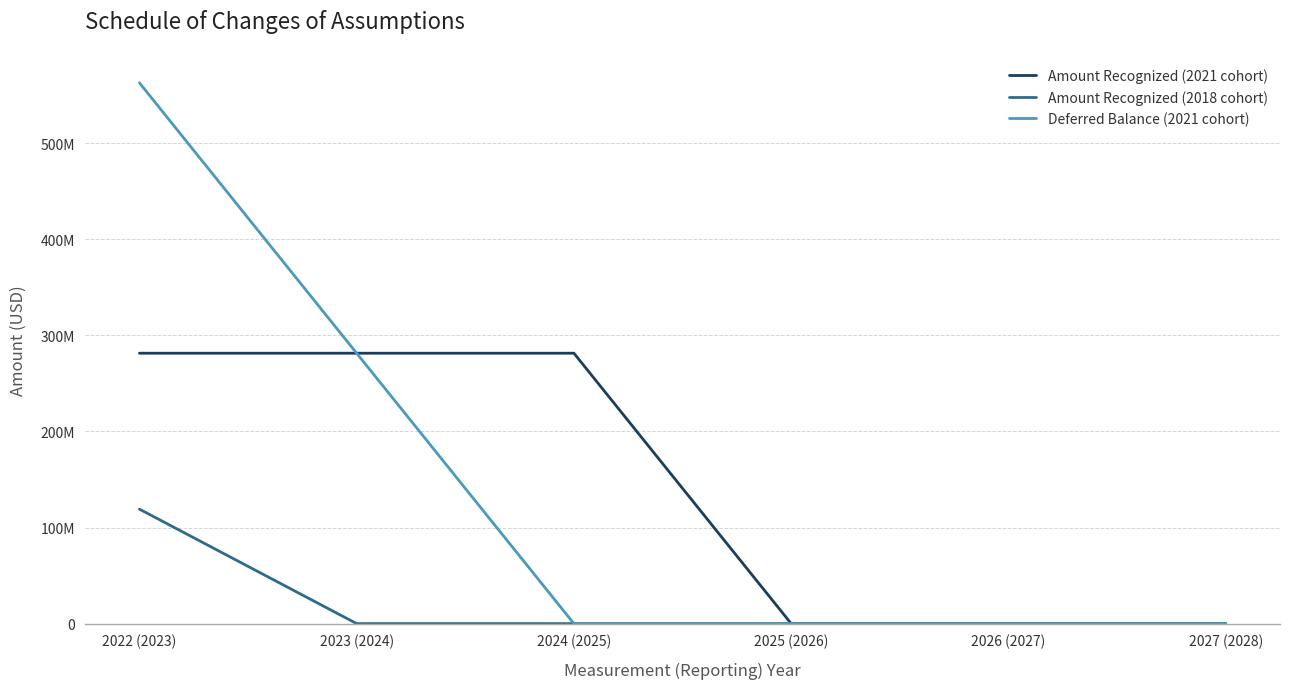

List the series in order of their peak value, highest first.

Deferred Balance (2021 cohort), Amount Recognized (2021 cohort), Amount Recognized (2018 cohort)